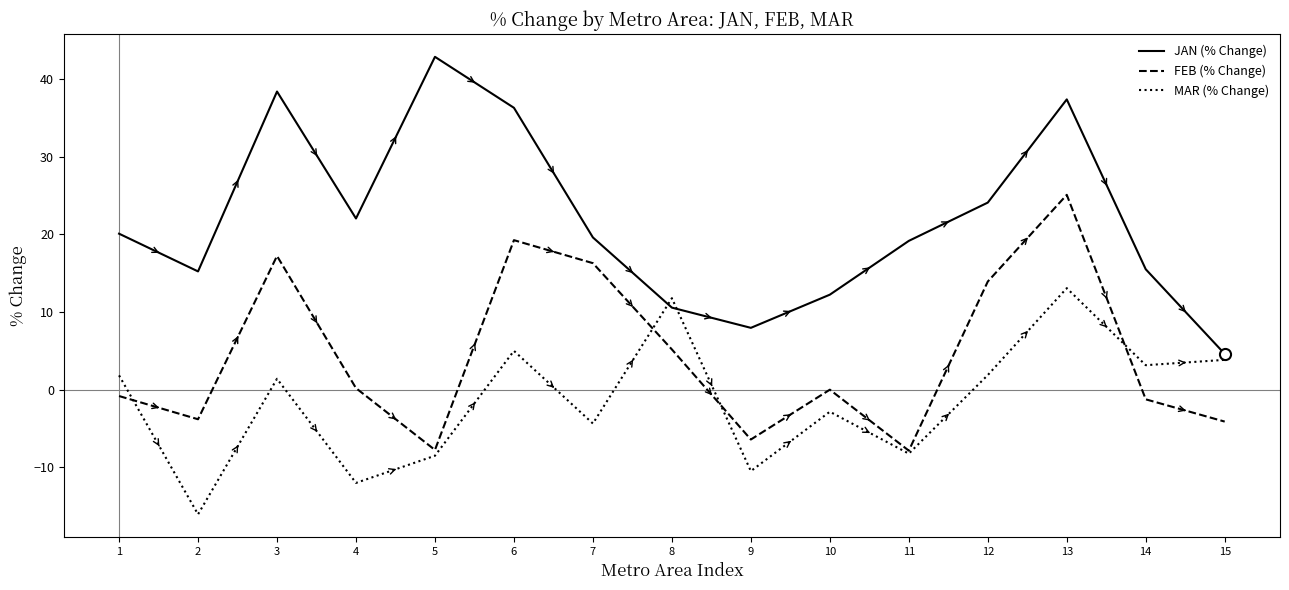

Where is the first local minimum for MAR (% Change)?

2